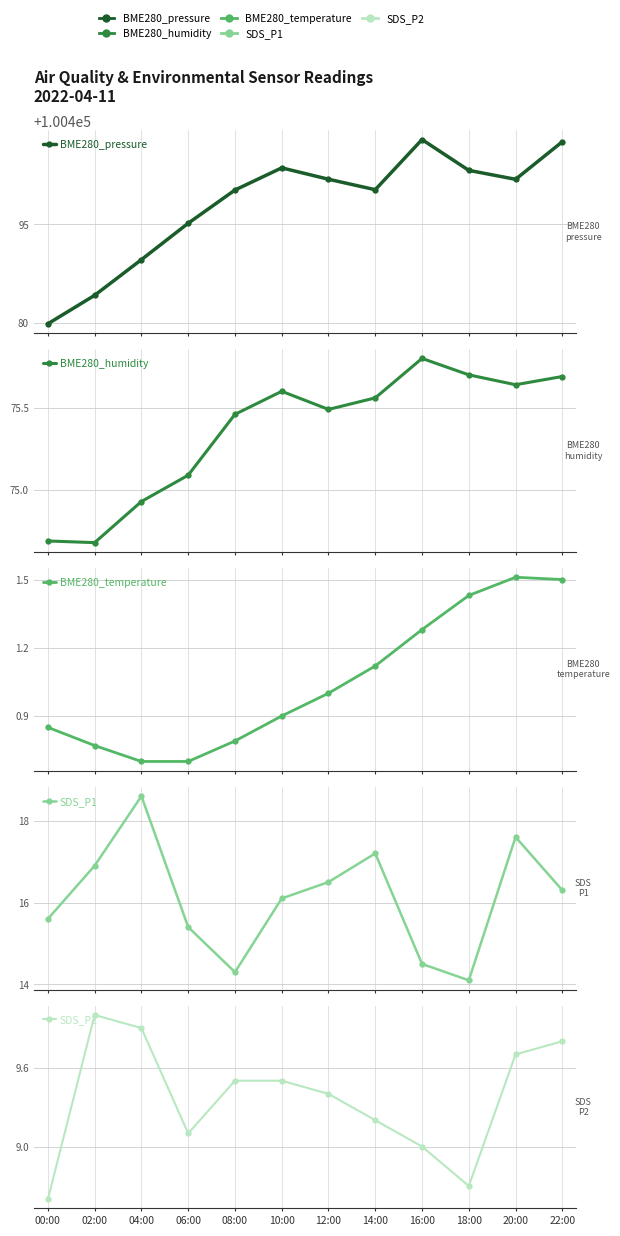

Is this an area chart (filled region under the line)?

No